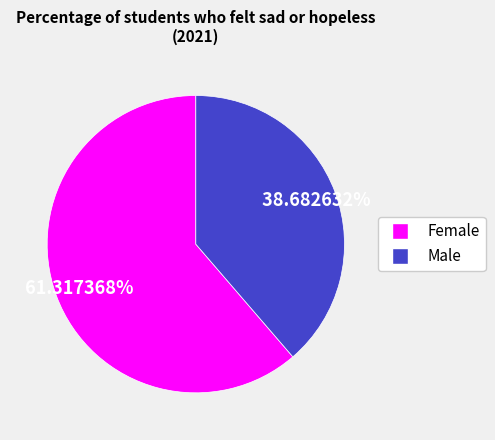

True or false: Female accounts for 49% of the total.

False